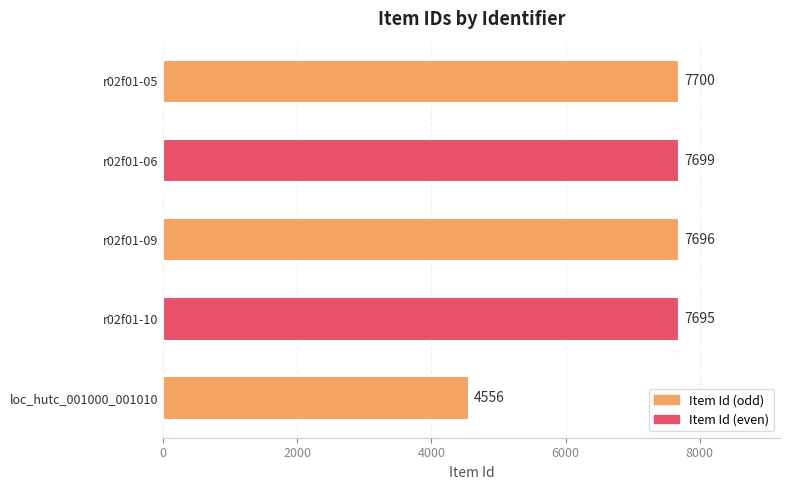

What is the ratio of the value at r02f01-10 to the value at loc_hutc_001000_001010?

1.7